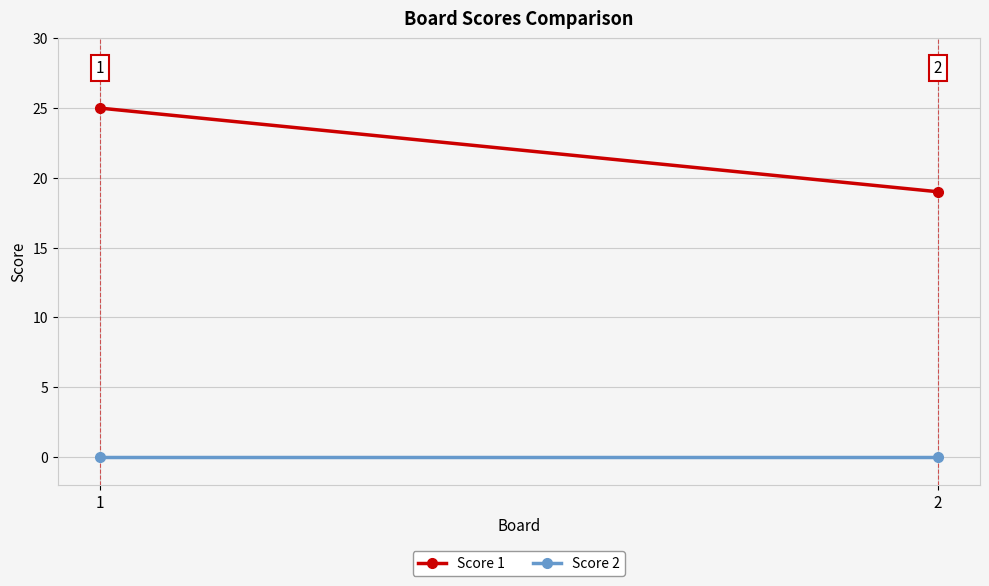

Rank the categories by Score 2 value from lowest to highest.

1, 2